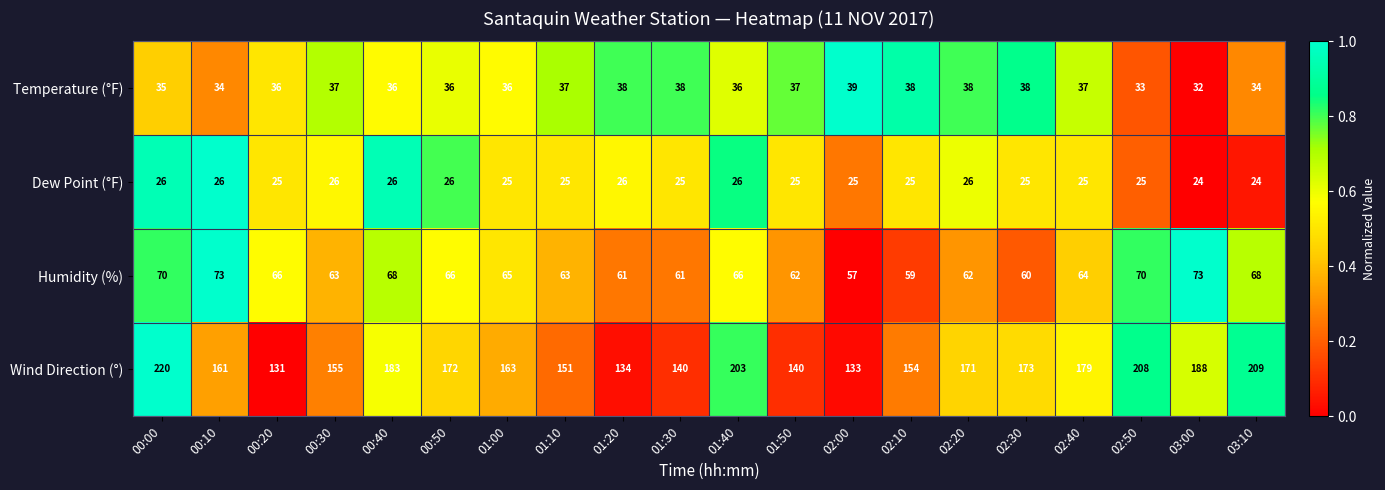

Rank the series by their maximum value, from highest to lowest.

Wind Direction (°), Humidity (%), Temperature (°F), Dew Point (°F)